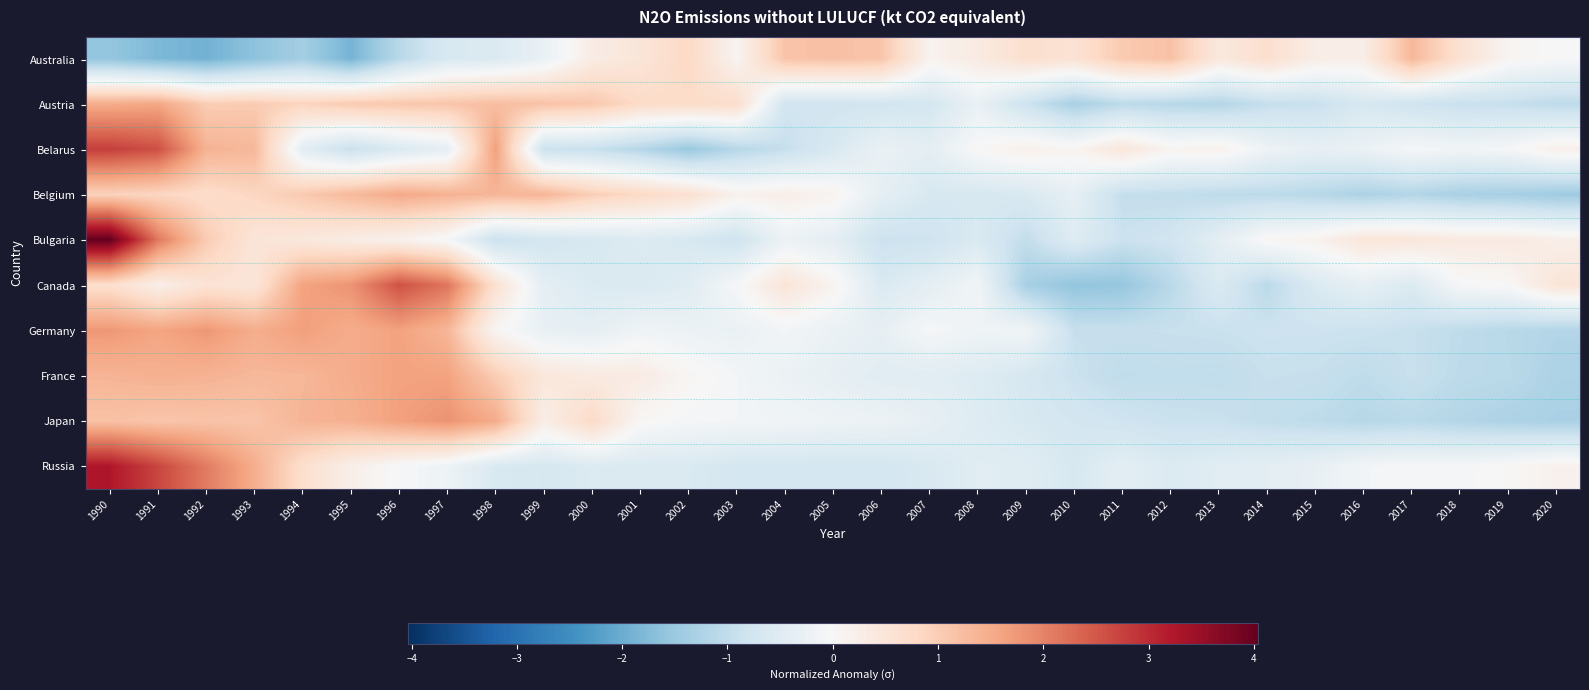

At which category does the chart reach its peak across all series?

1990